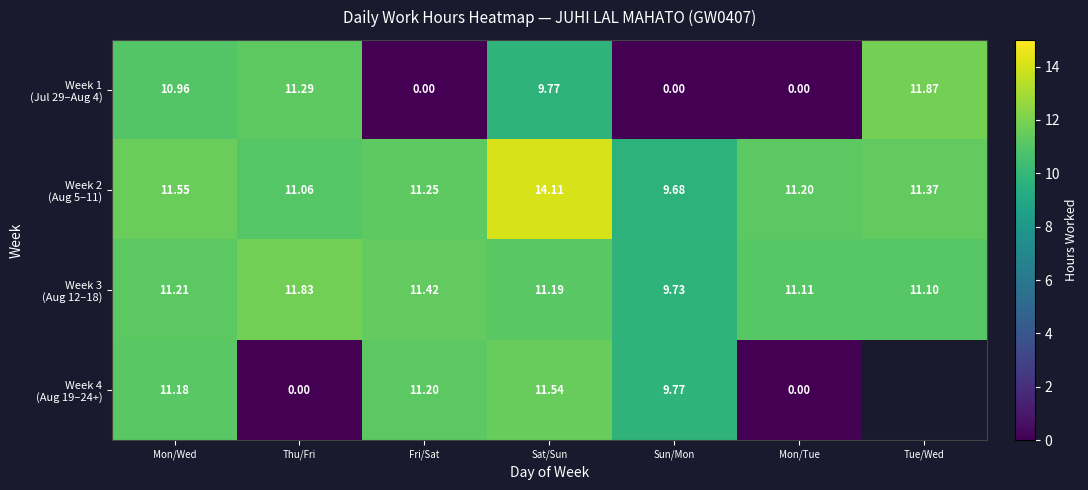

Rank the series by their maximum value, from lowest to highest.

Week 4 (Aug 19–24+), Week 3 (Aug 12–18), Week 1 (Jul 29–Aug 4), Week 2 (Aug 5–11)